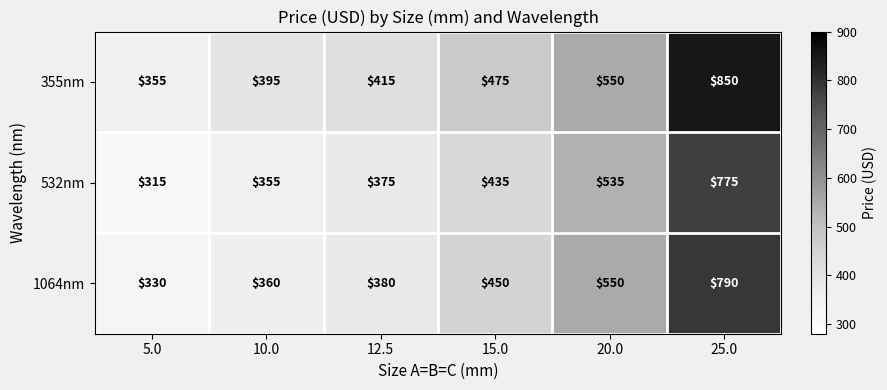

Reading left to right, list all the values displayed in this chart.

355nm: 355	395	415	475	550	850
532nm: 315	355	375	435	535	775
1064nm: 330	360	380	450	550	790